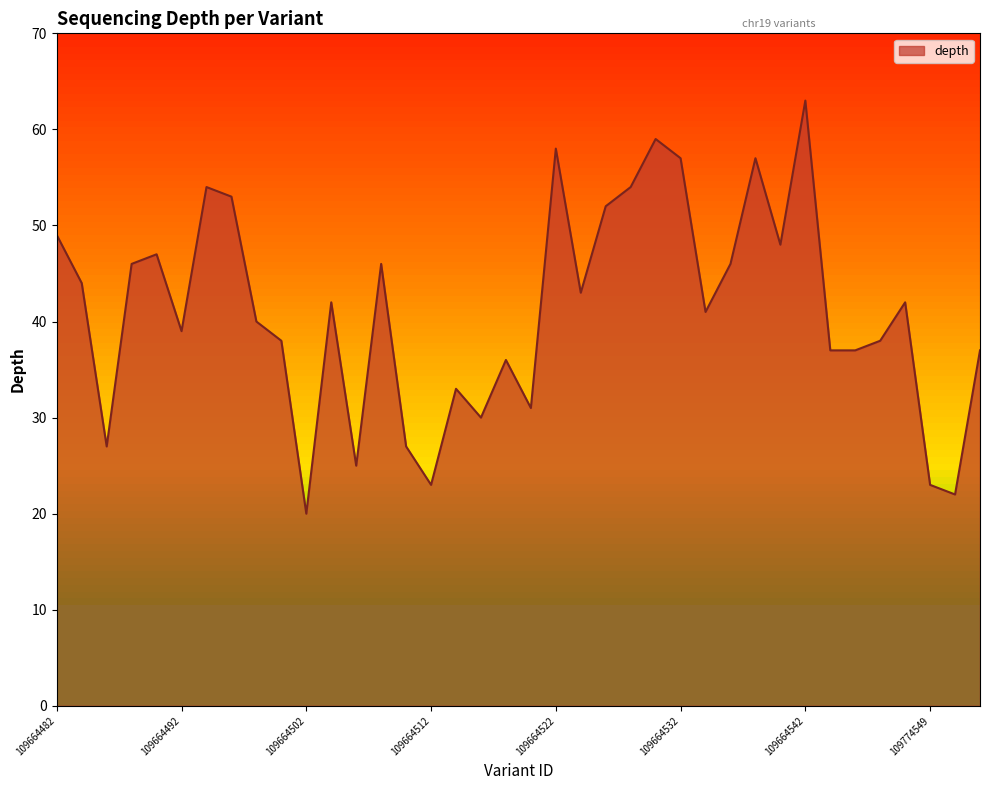

What is the difference between the maximum and minimum values?

43